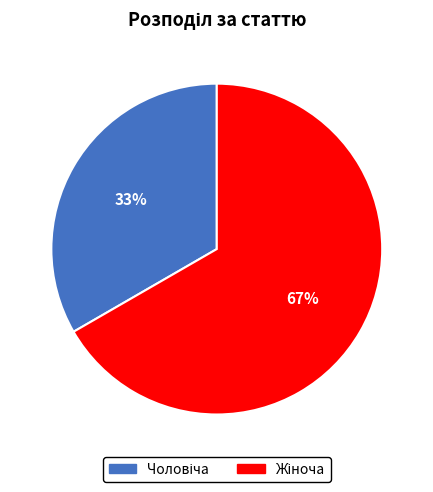

Is there a majority slice in this chart?

Yes